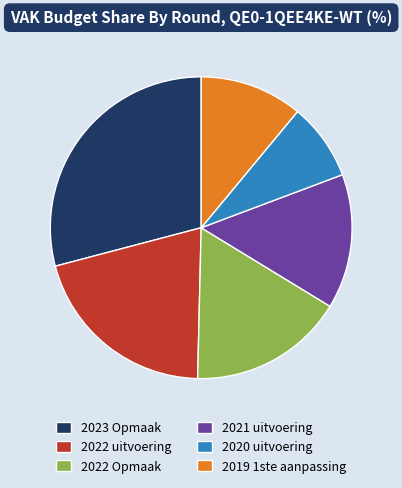

What is the largest slice in the pie chart?

2023 Opmaak